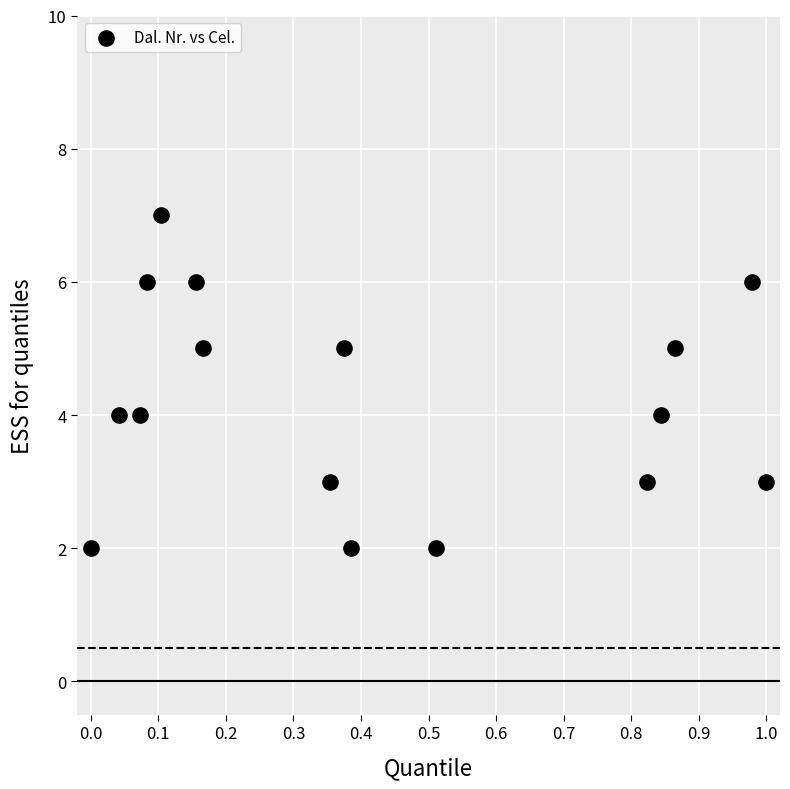

What is the range of Y values (max minus min)?

5